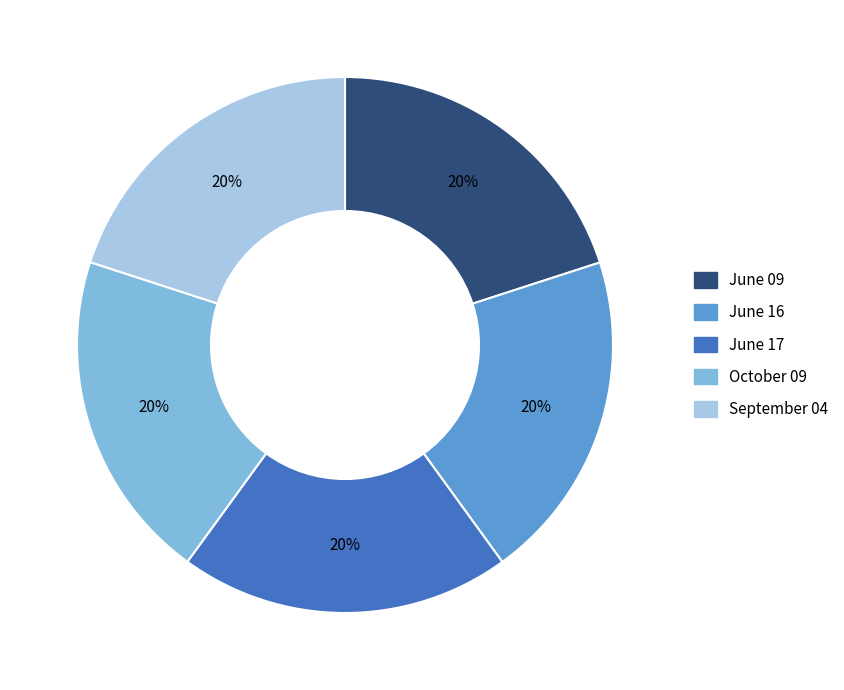

Combined, do September 04 and June 09 account for over 50%?

No